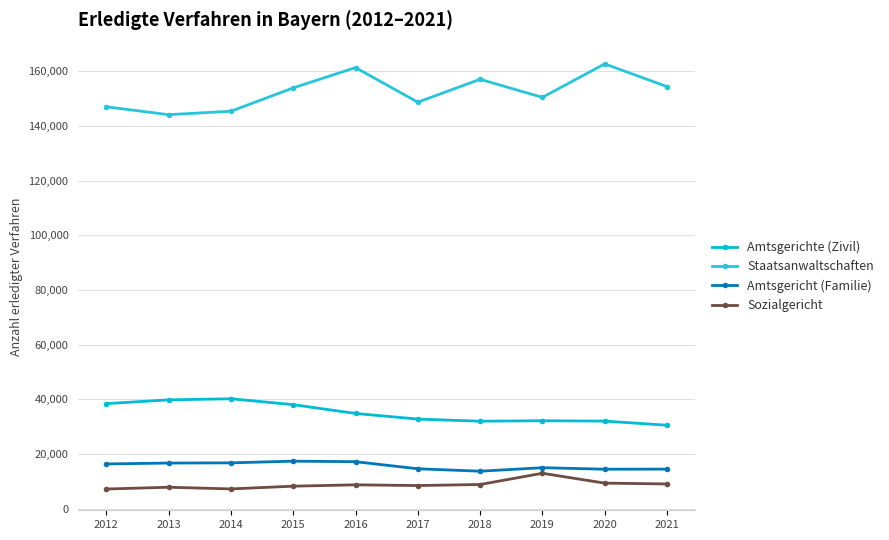

True or false: Sozialgericht and Amtsgerichte (Zivil) intersect in this chart.

False